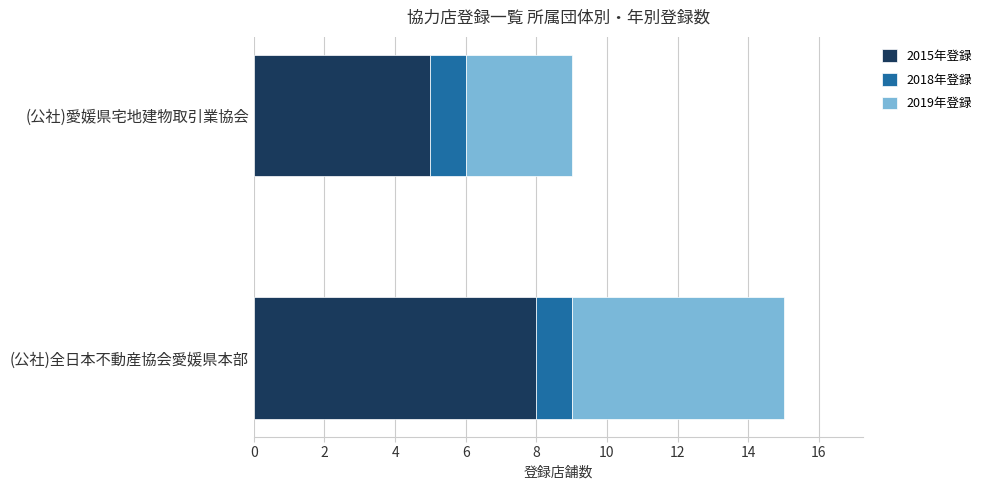

What is the sum of all 2015年登録 values?

13